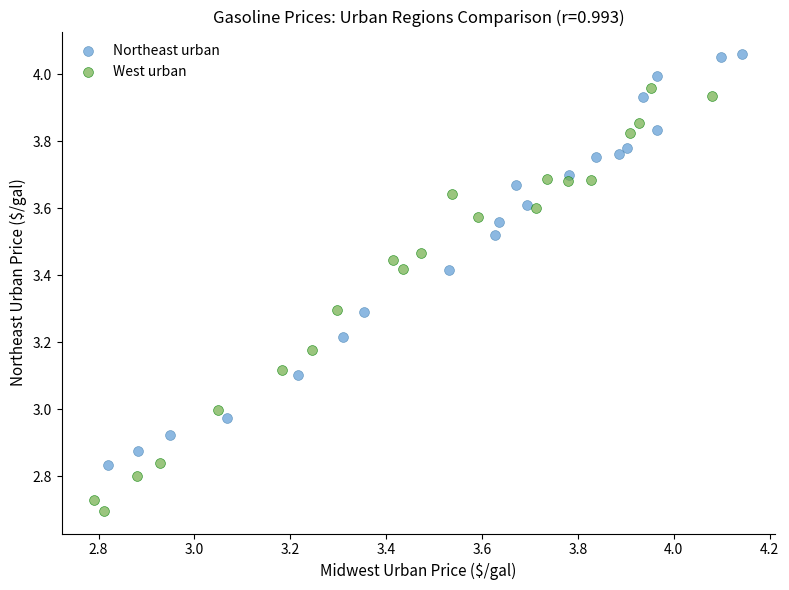

Which series contains the lowest Y value?

West urban